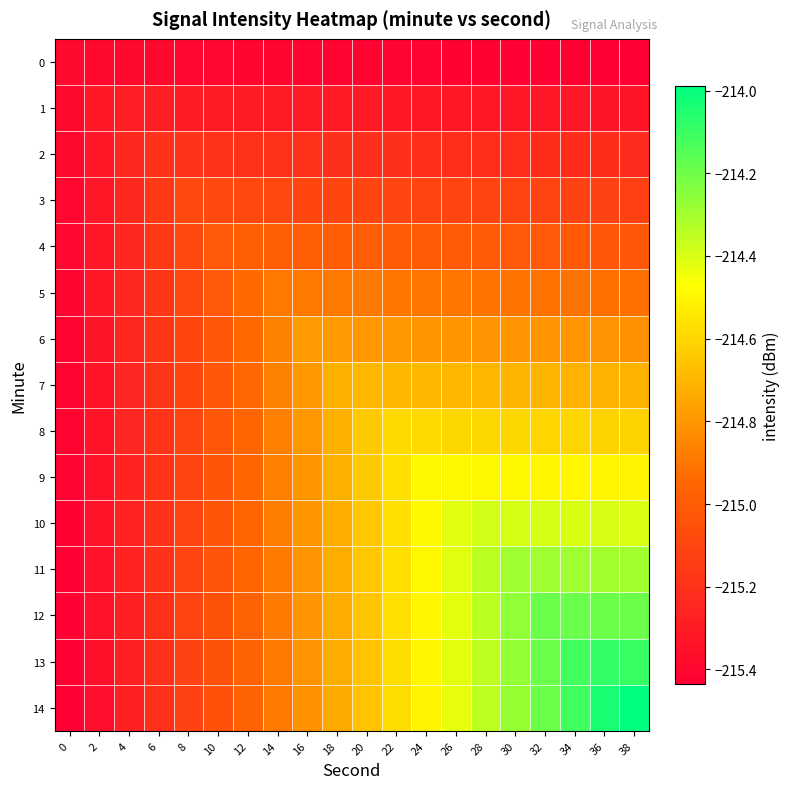

Rank the series by their maximum value, from highest to lowest.

14, 13, 12, 11, 10, 9, 8, 7, 6, 5, 4, 3, 2, 1, 0